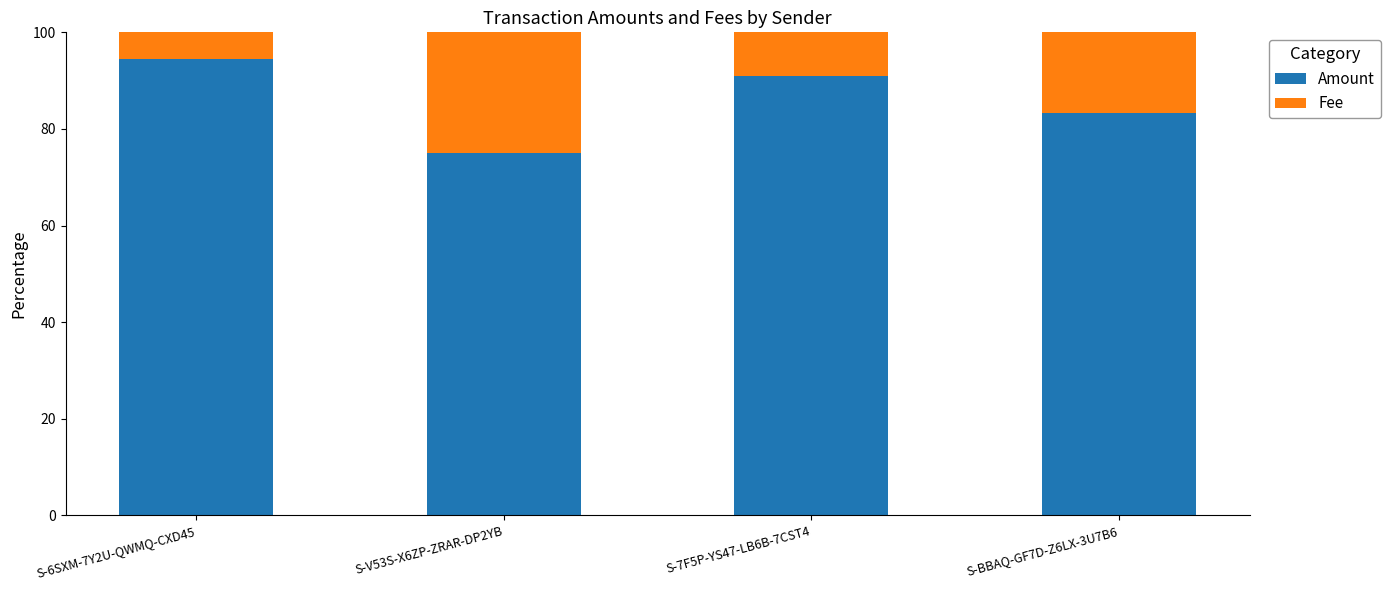

Reading right to left, transcribe the values for Amount.

S-BBAQ-GF7D-Z6LX-3U7B6=83.3	S-7F5P-YS47-LB6B-7CST4=90.9	S-V53S-X6ZP-ZRAR-DP2YB=75.0	S-6SXM-7Y2U-QWMQ-CXD45=94.4